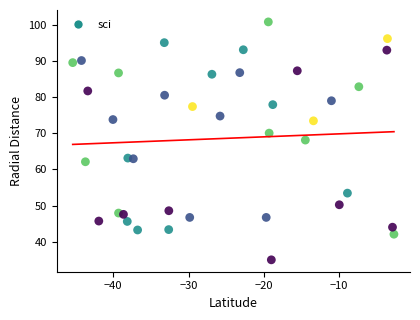

What is the range of Y values (max minus min)?

65.7